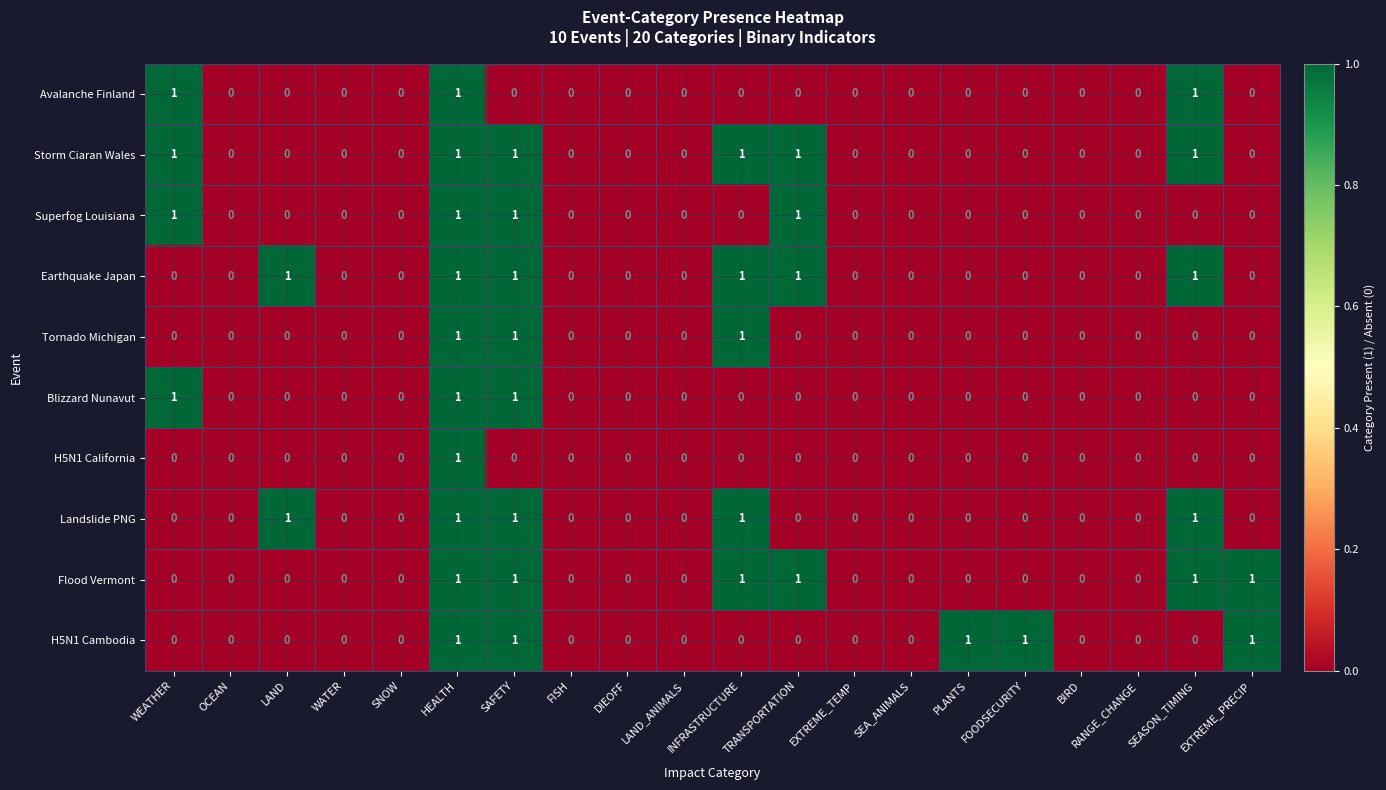

Is it true that H5N1 California equals 0 at WEATHER?

True